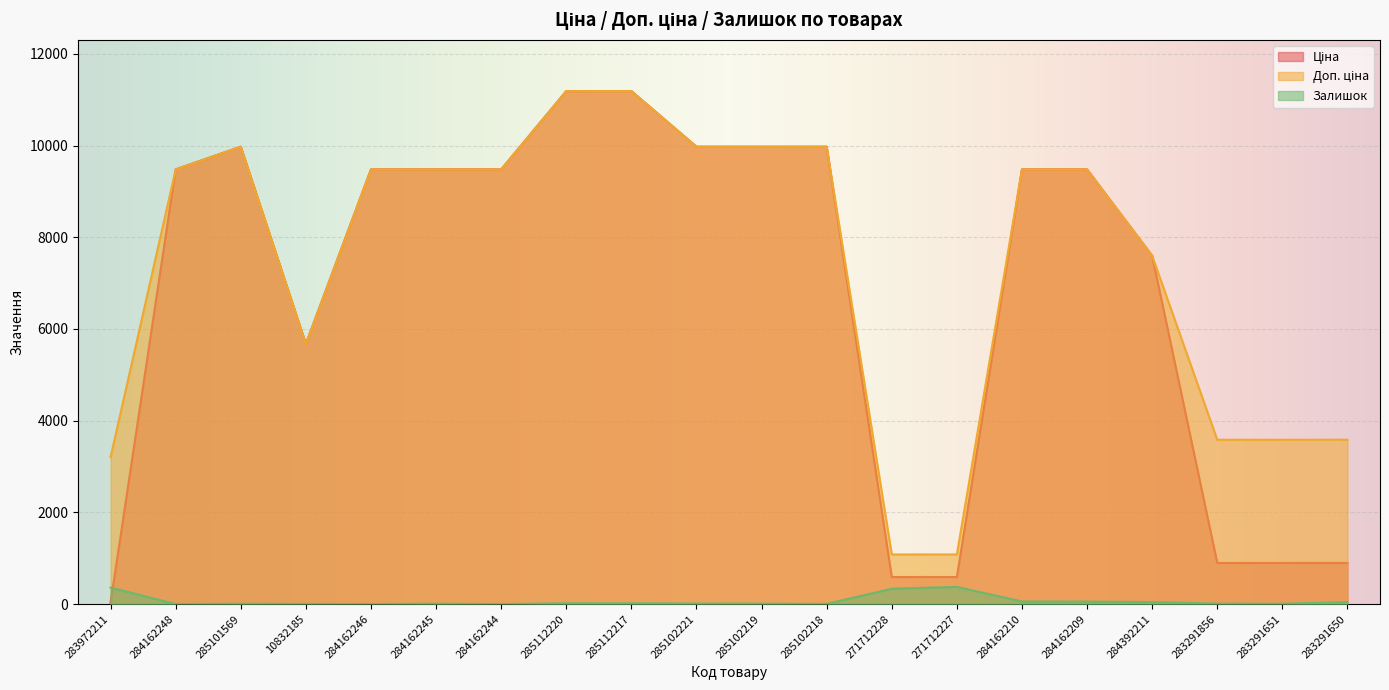

What is the sum of all Доп. ціна values?

148546.2